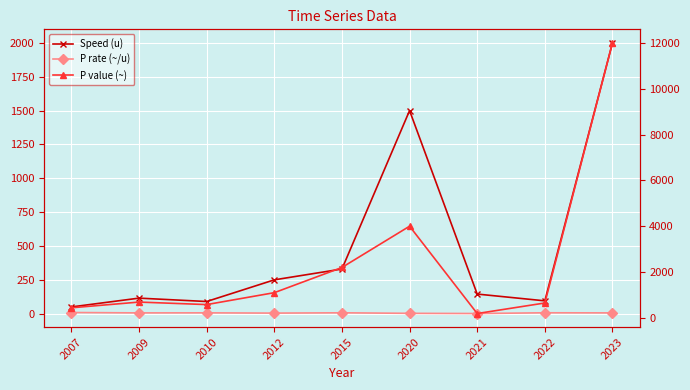

What is the value of the P rate (~/u) point at the 9th from the left?

6.0